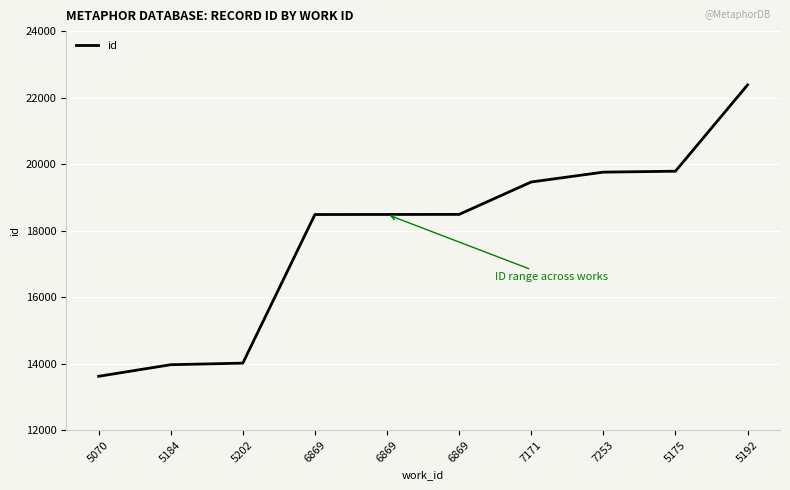

What is the label of the 4th point from the left?

6869